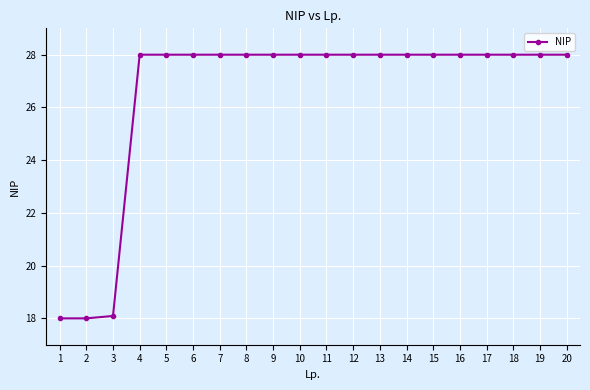

Count the number of categories in the chart.

20